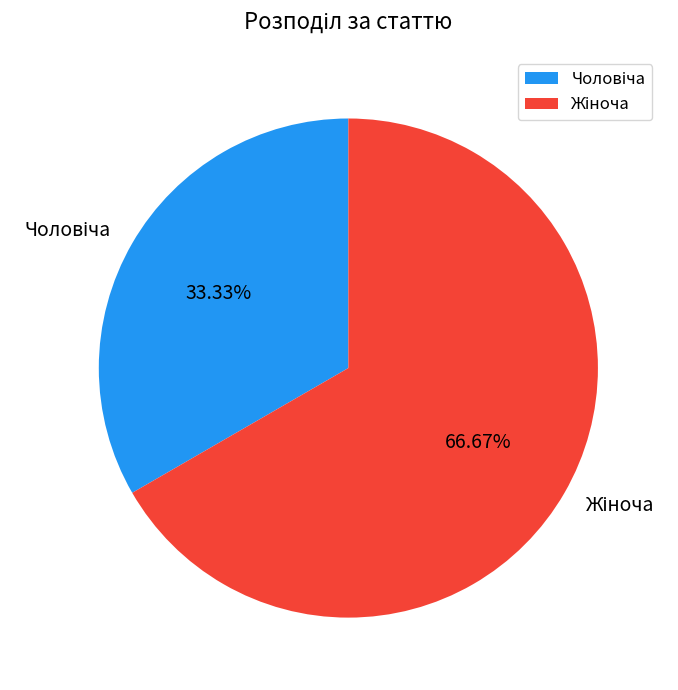

Is there any slice that represents more than half of the pie?

Yes